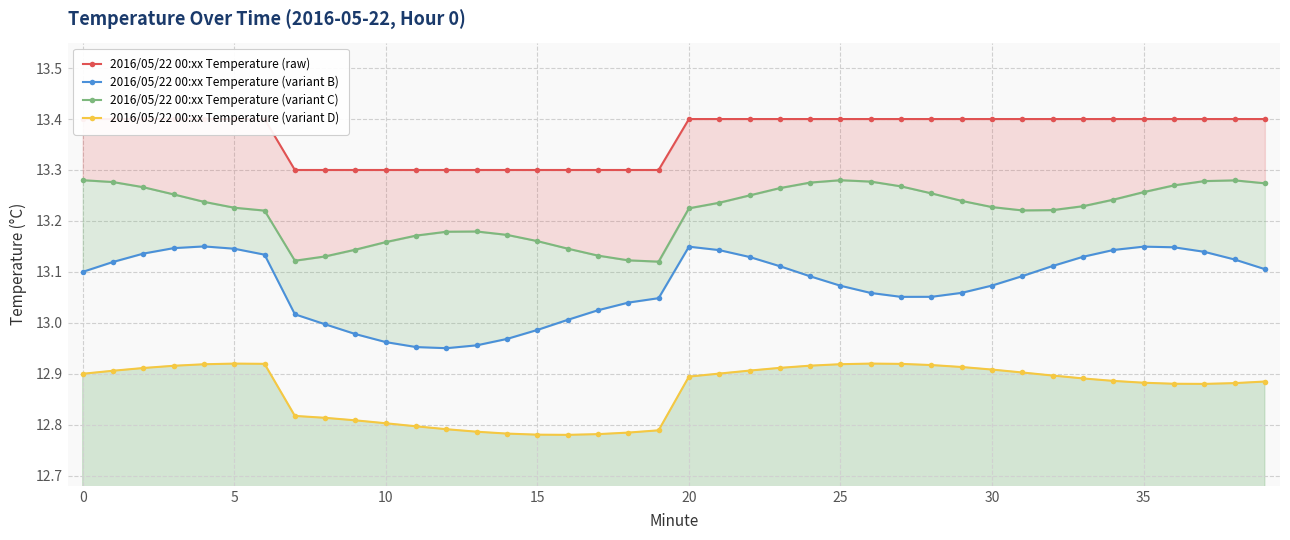

Which label corresponds to the smallest value in the chart?

16